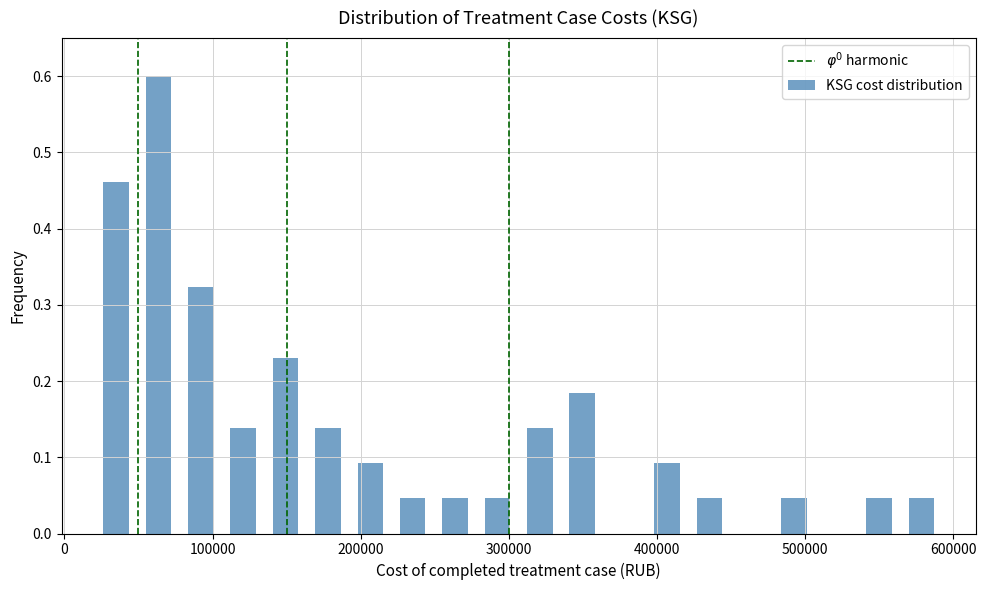

Around what value on the x-axis is the tallest bar? Give the approximate position of its centre, as read against the axis.

60000